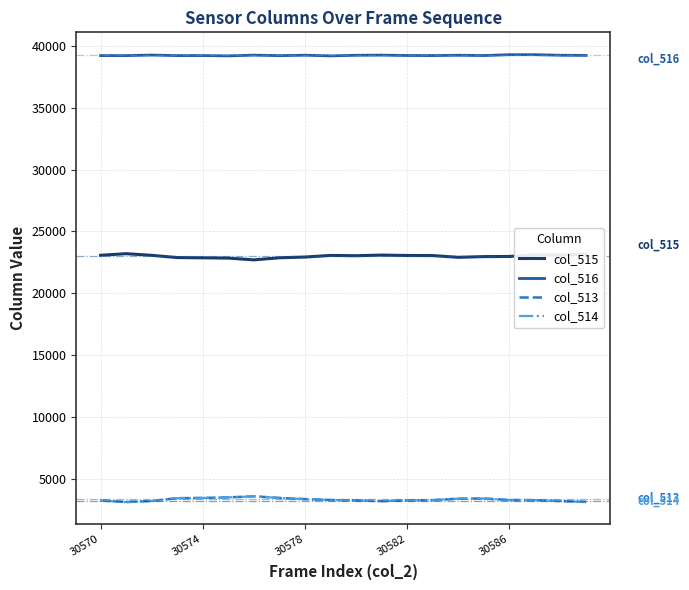

How many lines are shown in the chart?

4